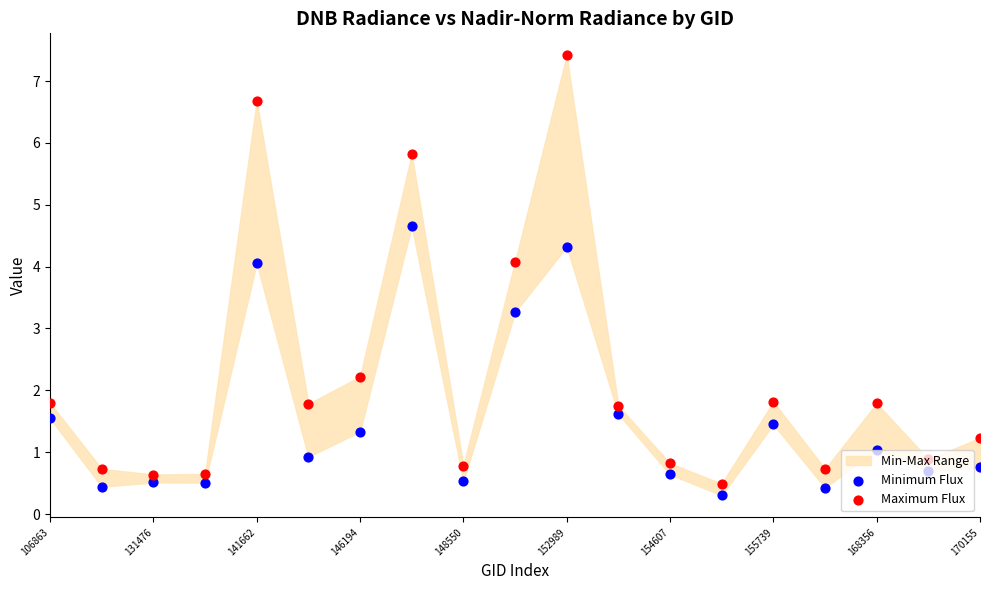

Is the value of Maximum Flux at 154607 greater than the value of Minimum Flux at 146194?

No